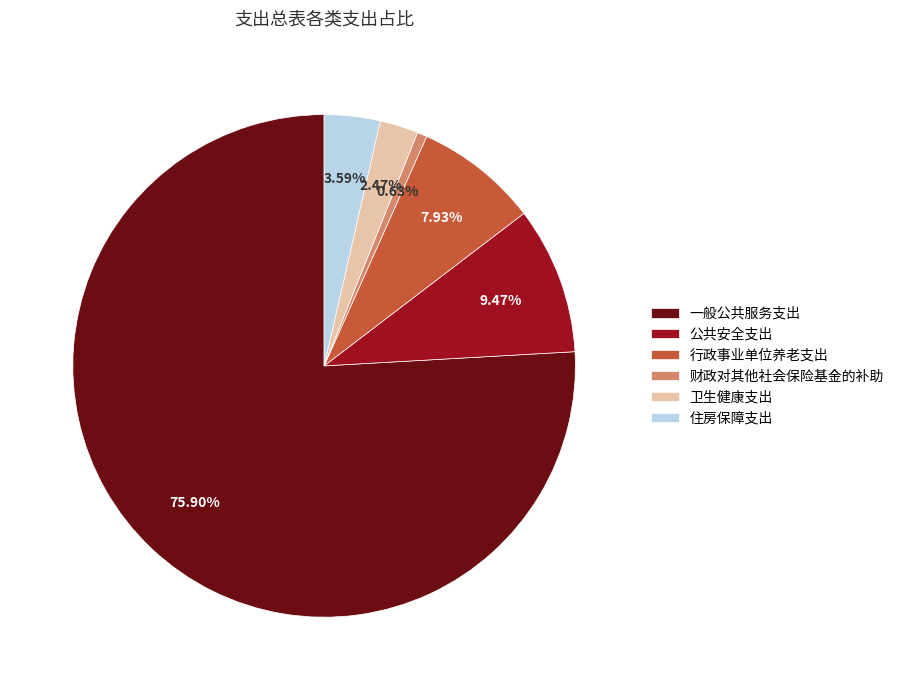

To the nearest percent, what portion does 公共安全支出 represent?

9%